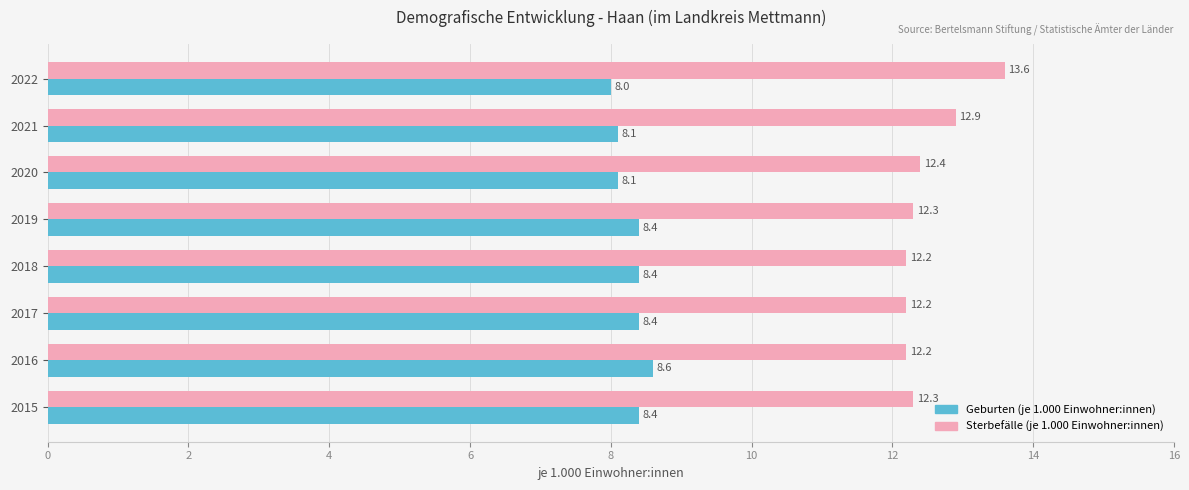

At which category is the sum across all series the highest?

2022